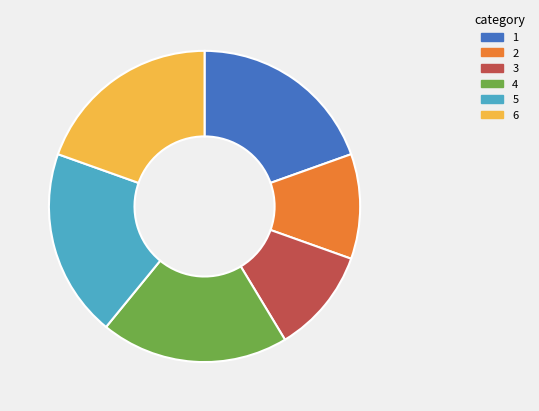

Does any single category account for the majority?

No